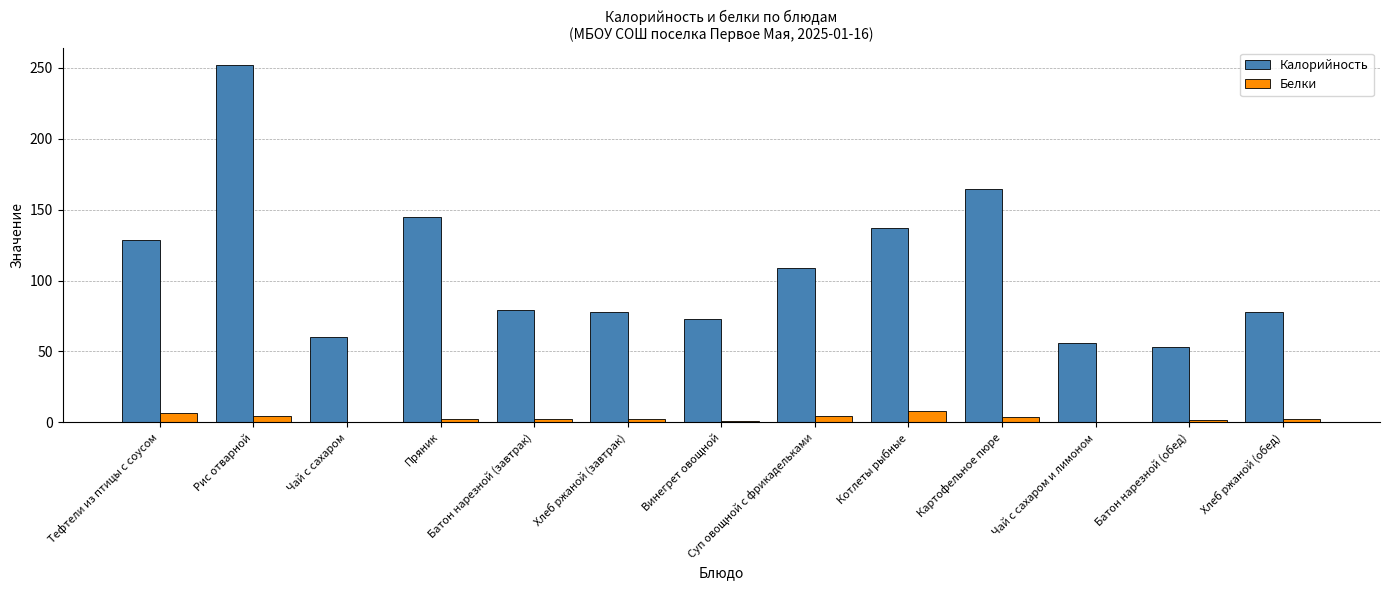

True or false: Белки has a value of 6.7 at Тефтели из птицы с соусом.

True